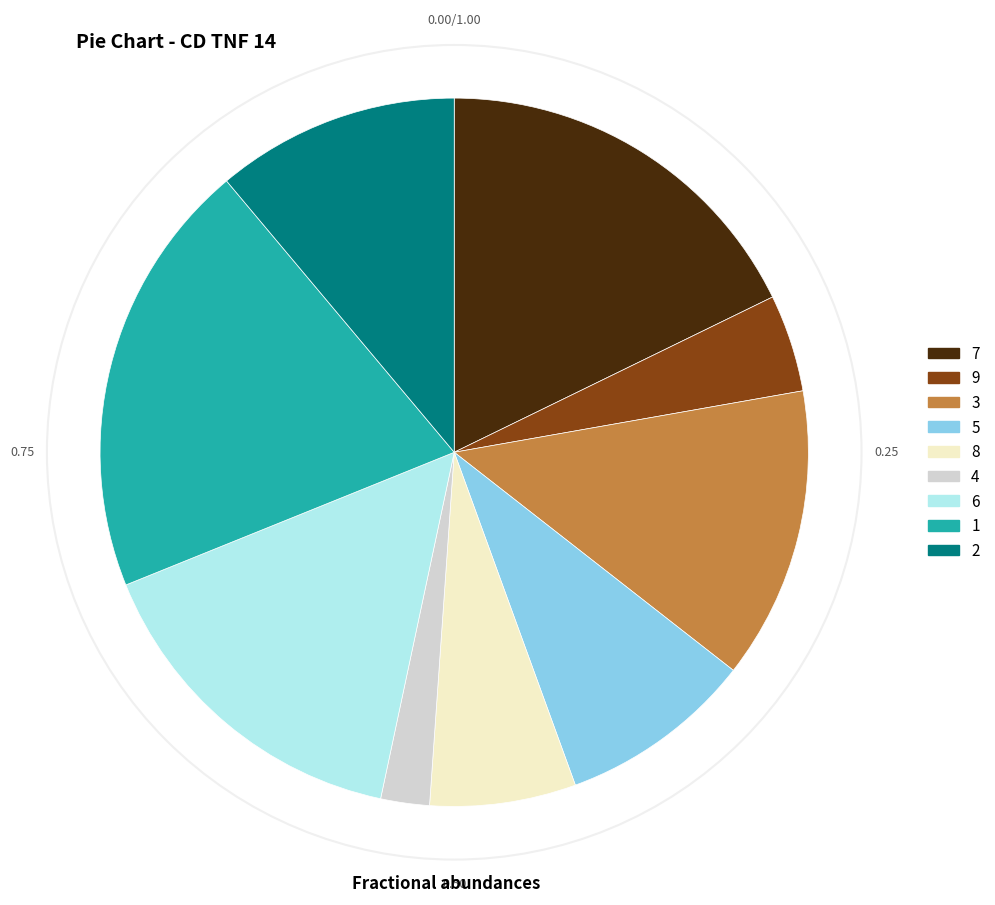

Which slice is the largest?

1